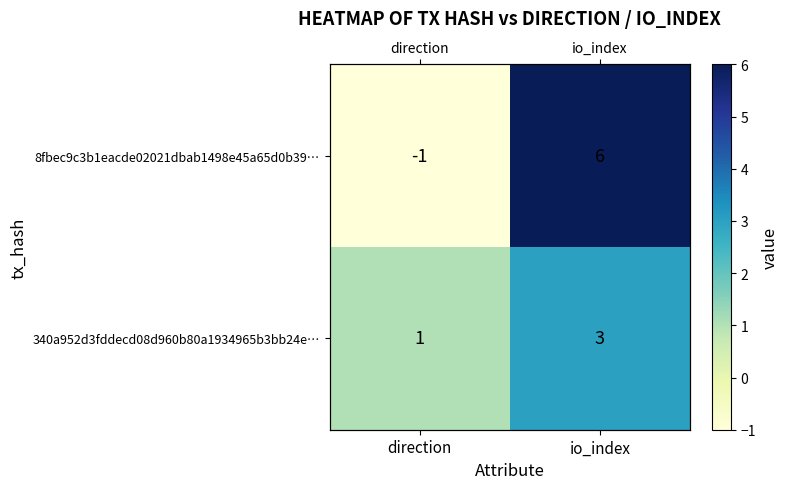

Is it true that 340a952d3fddecd08d960b80a1934965b3bb24e… equals 1 at direction?

True